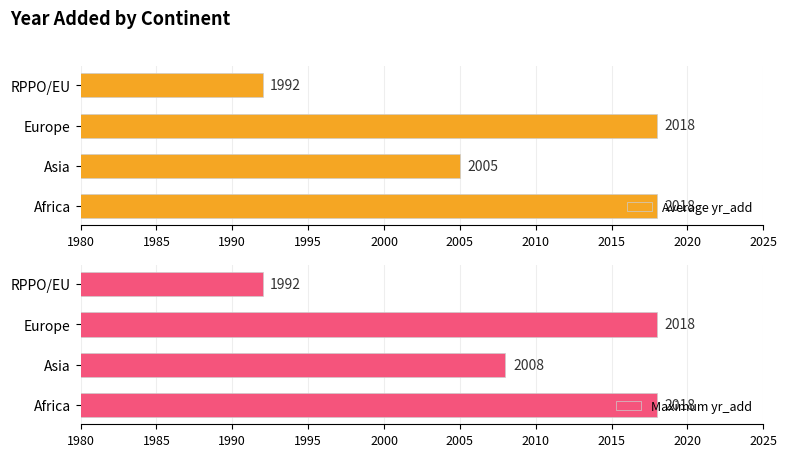

What is the average value of the Maximum yr_add series?

2009